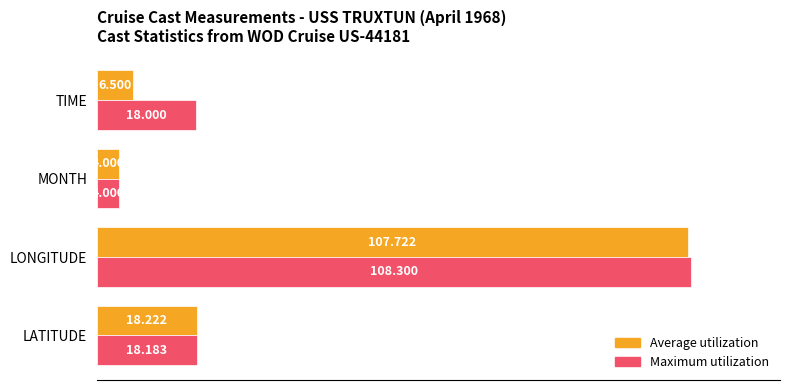

At how many categories does at least one series exceed 43?

1